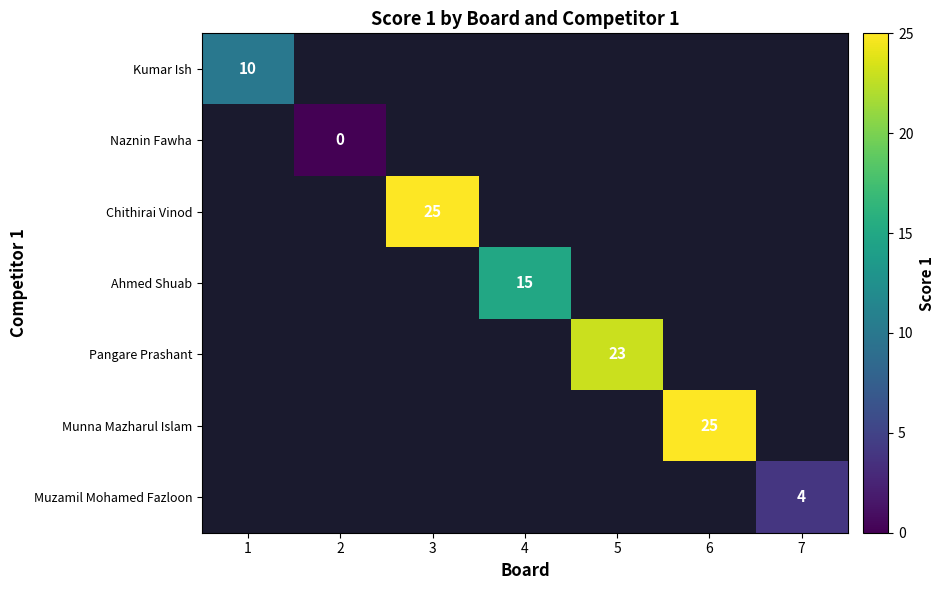

Is it true that Ahmed Shuab equals 7 at 4?

False